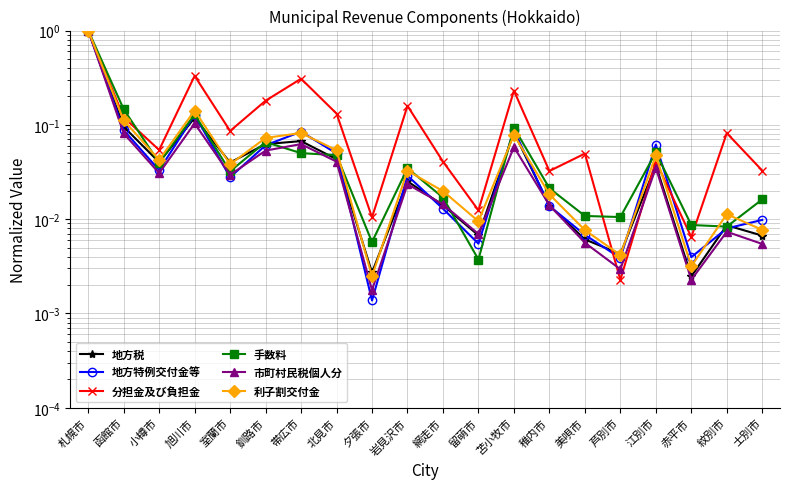

Where is 市町村民税個人分 nearest to the value 0?

夕張市